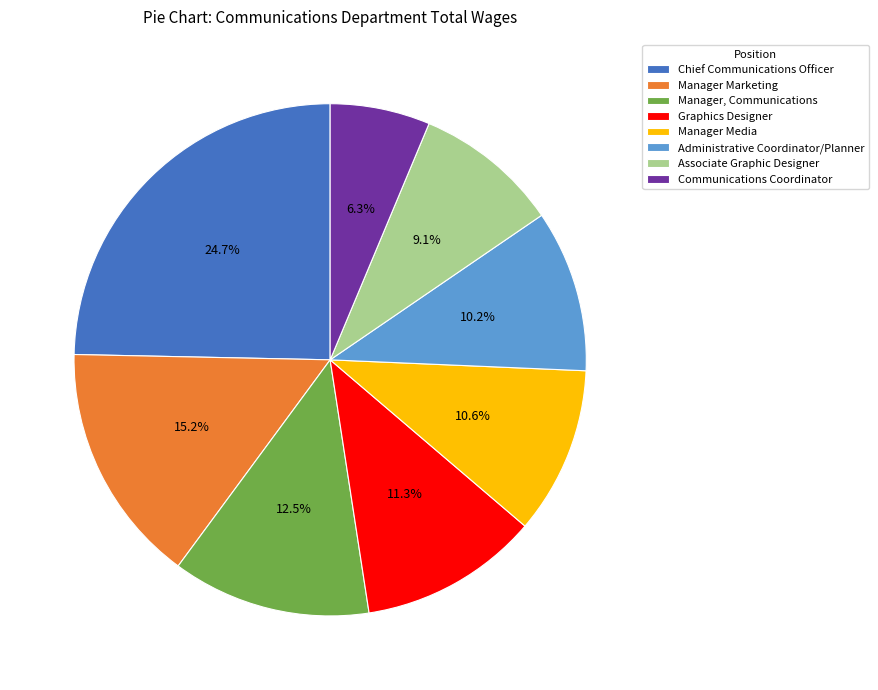

Between Associate Graphic Designer and Communications Coordinator, which is larger?

Associate Graphic Designer